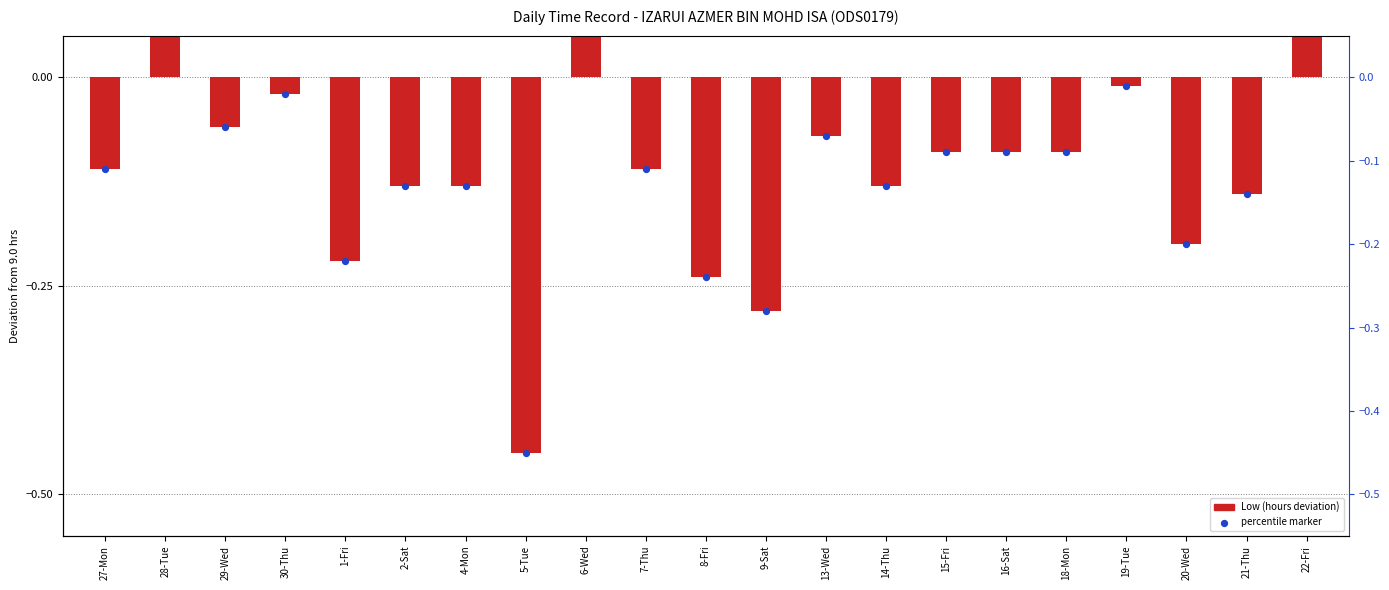

What is the change in value from 6-Wed to 15-Fri?

-0.3